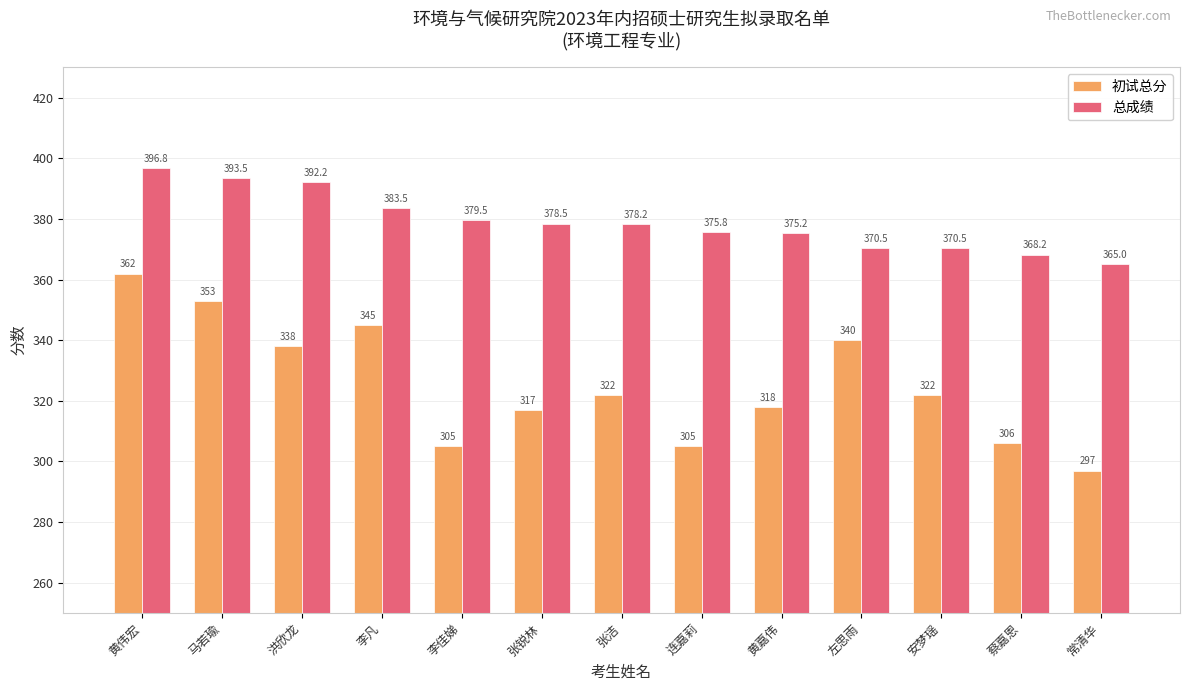

What are all the series names shown in the legend?

初试总分, 总成绩